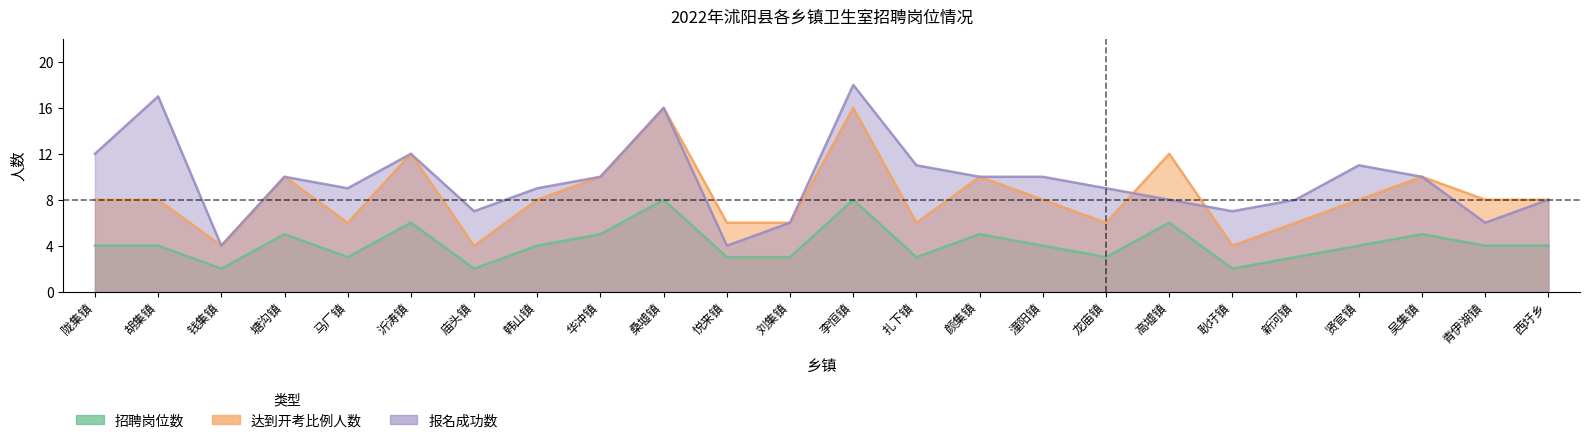

Is it true that 达到开考比例人数 equals 6 at 新河镇?

True